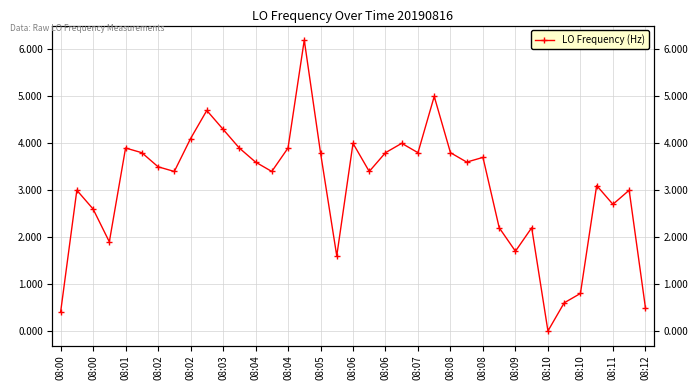

Approximately how many times larger is the value at 33 compared to 22?

0.8